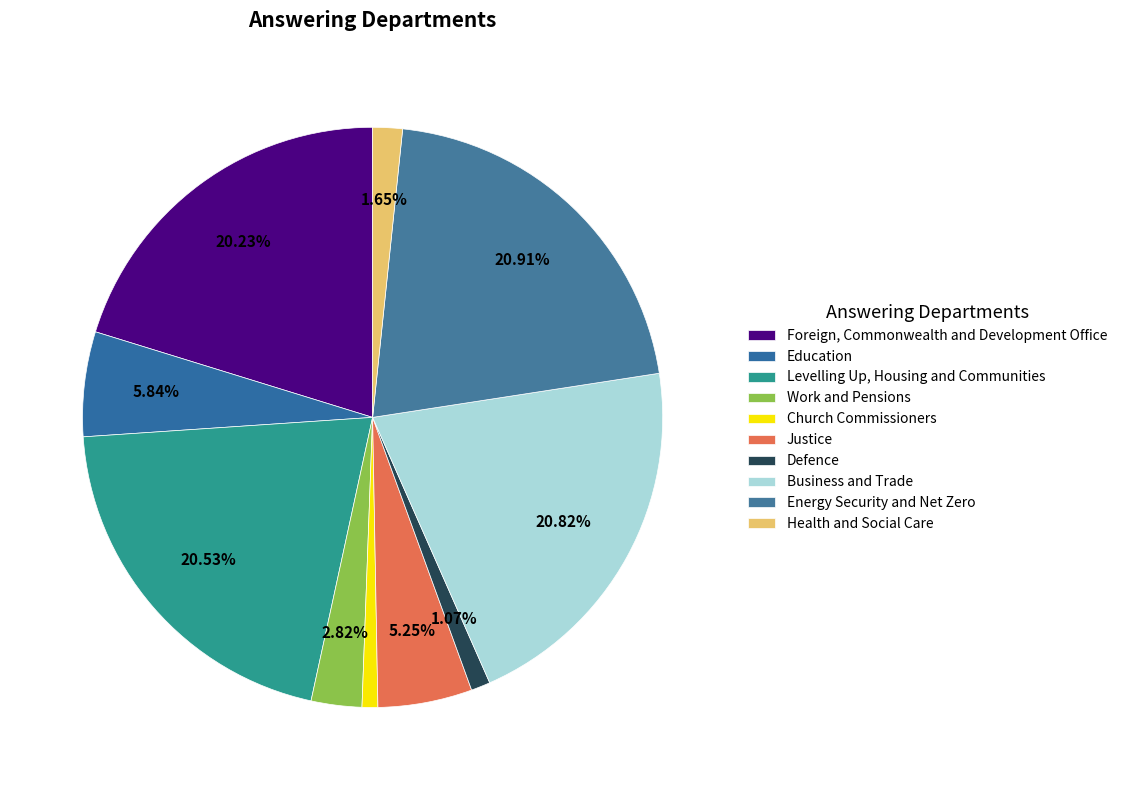

Does Work and Pensions account for over 50% of the chart?

No